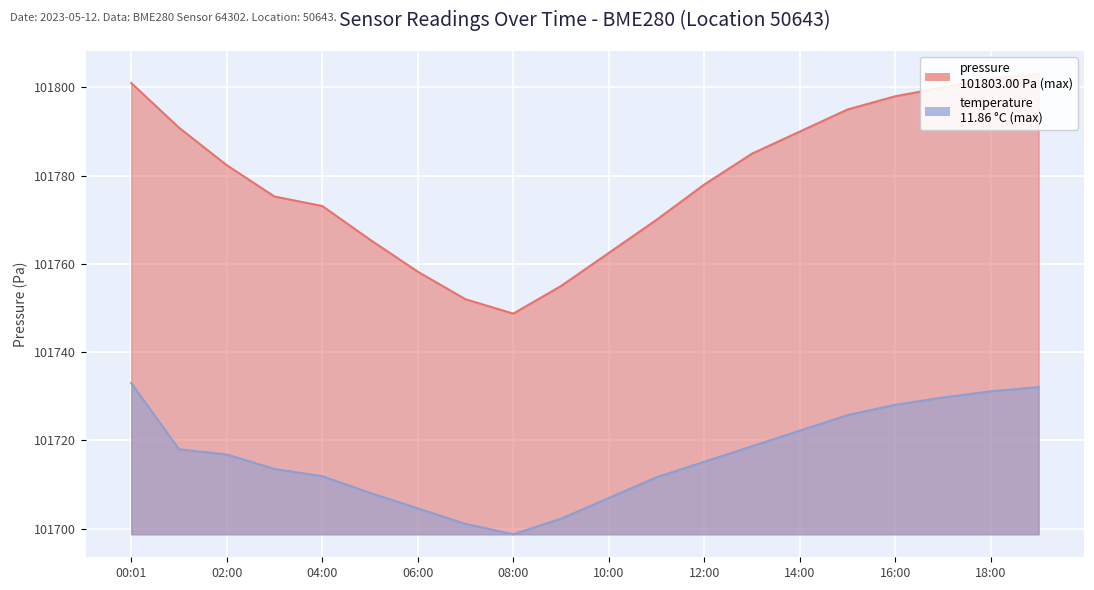

What is the difference between the temperature values at 06:00 and 15:00?

21.1